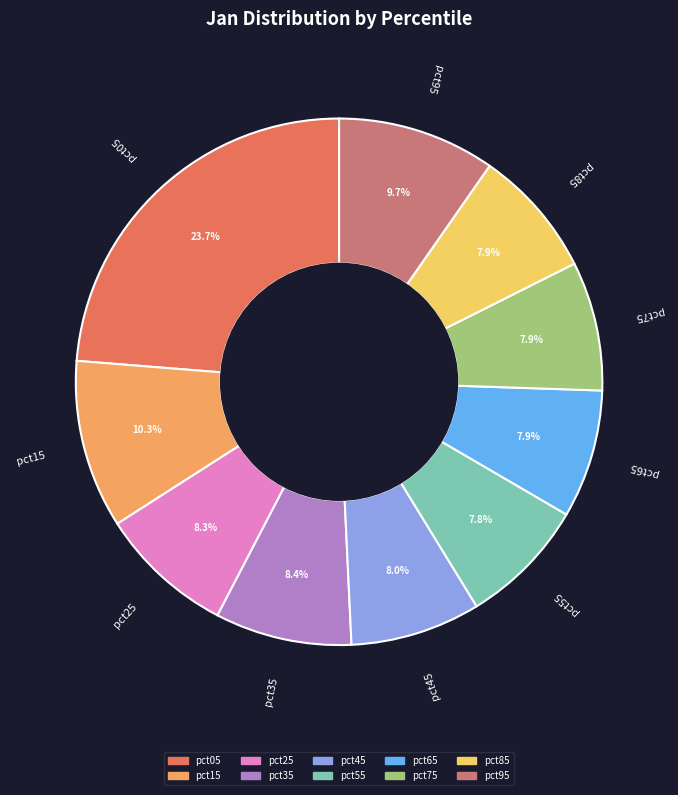

Is the sum of pct45 and pct65 greater than half?

No